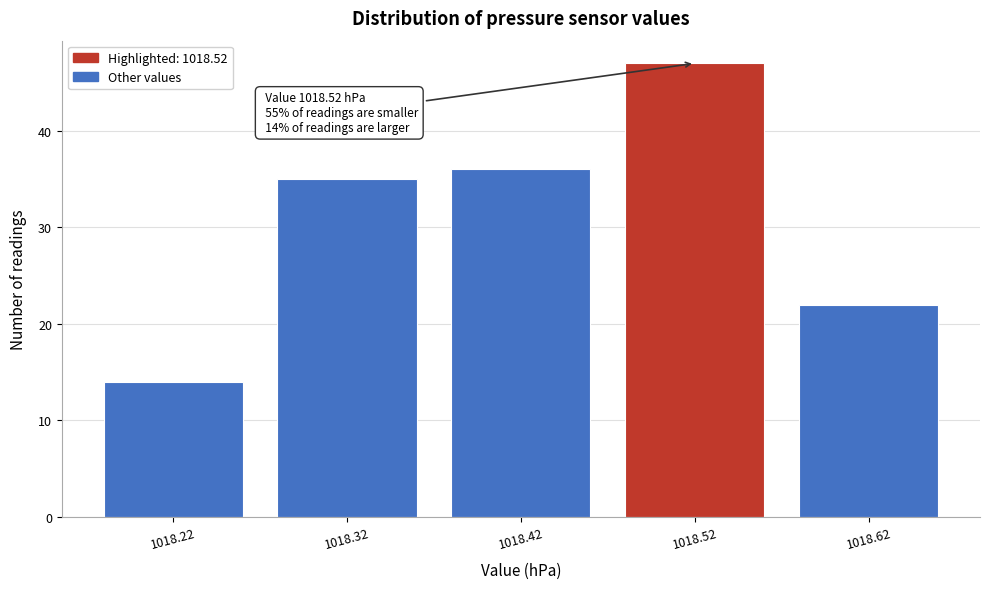

Reading right to left, what are all the values shown in this chart?

22	47	36	35	14